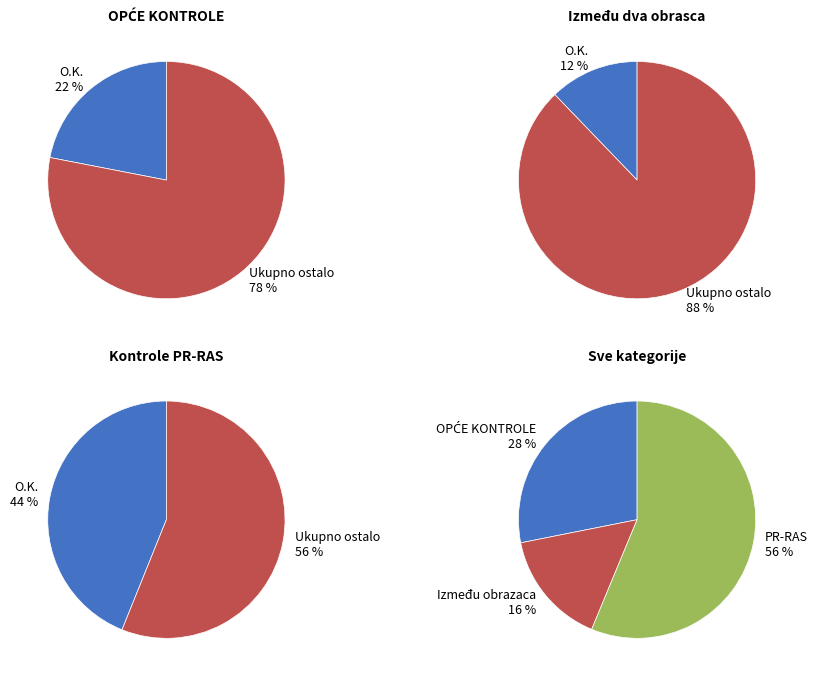

What percentage is the Kontrole između dva različita obrasca slice, to the nearest percent?

12%